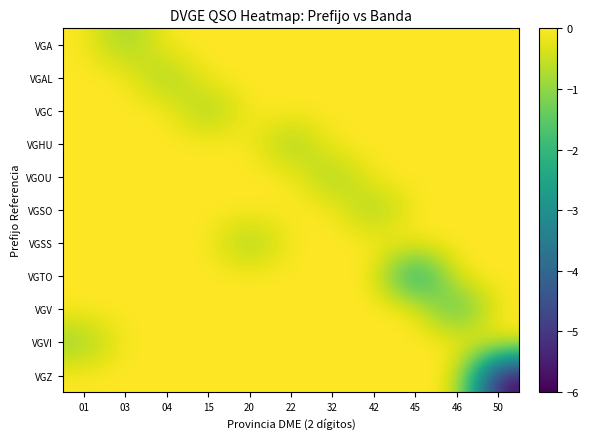

How many distinct data groups are displayed?

11